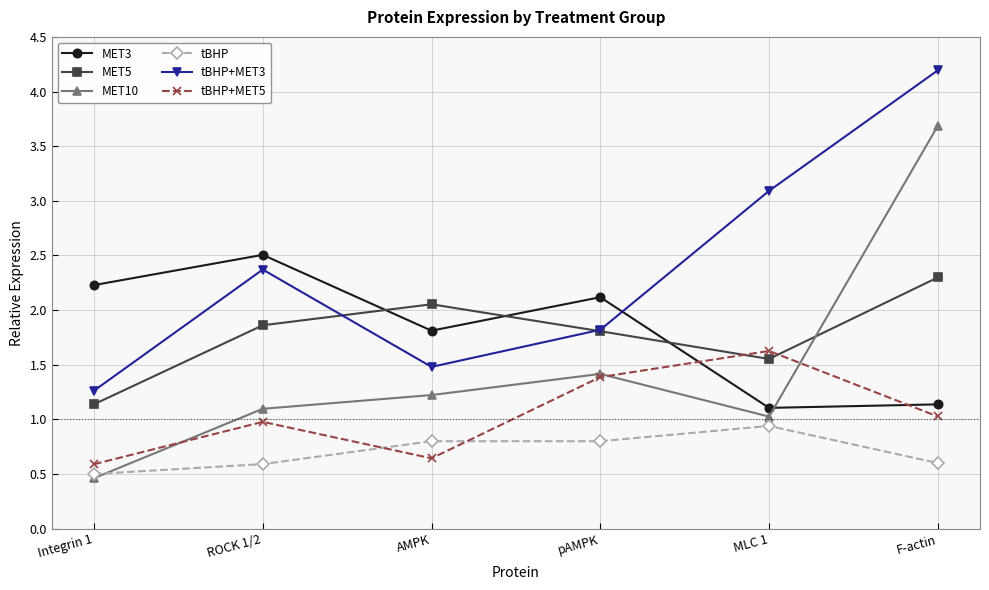

At which category does the chart reach its minimum across all series?

Integrin 1